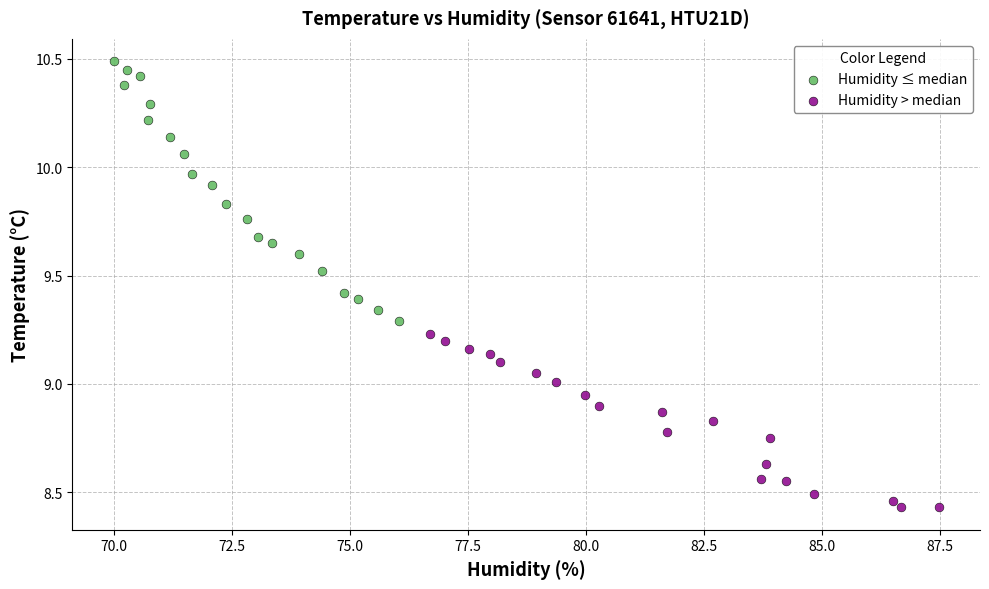

Which series has the widest spread of Y values?

Humidity ≤ median